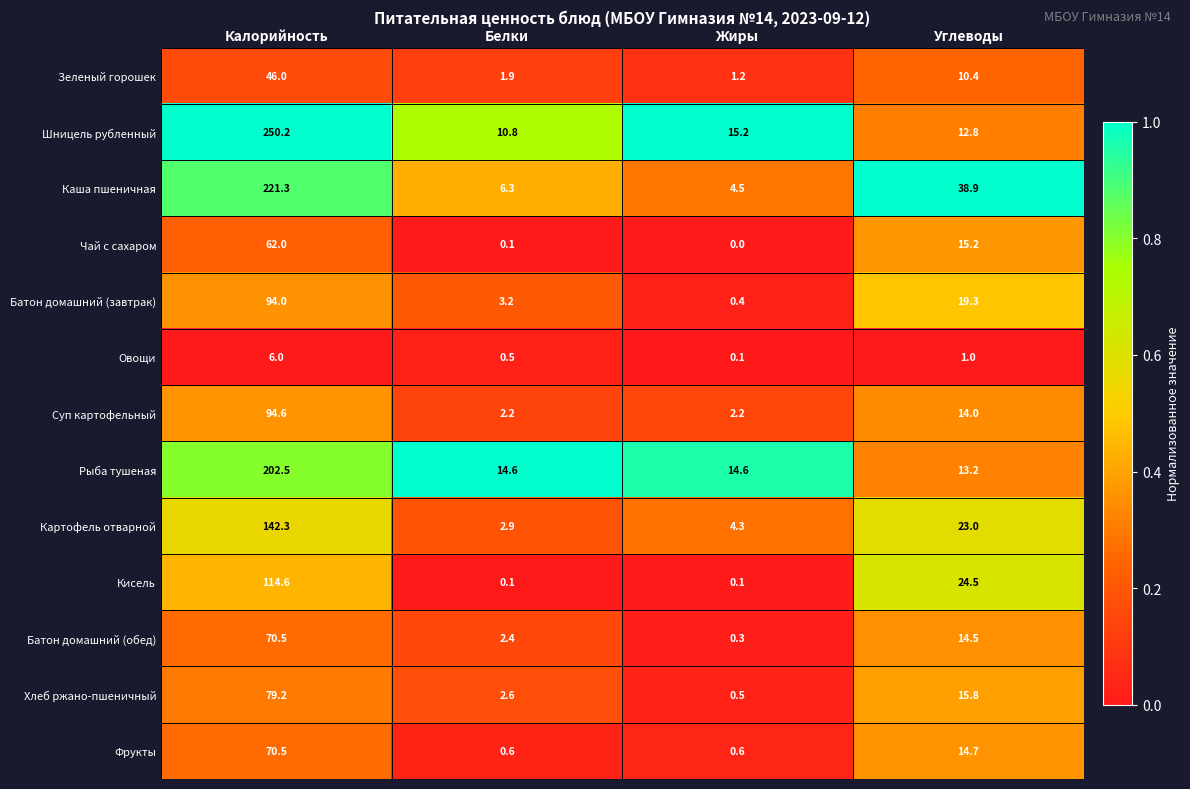

What is the difference between the maximum and minimum values in the Картофель отварной series?

139.4